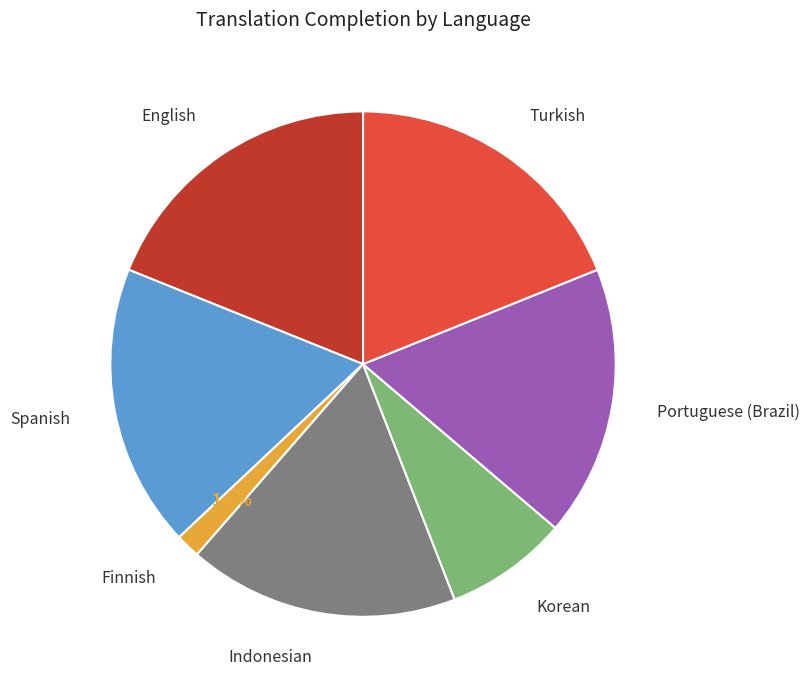

Is there a majority slice in this chart?

No